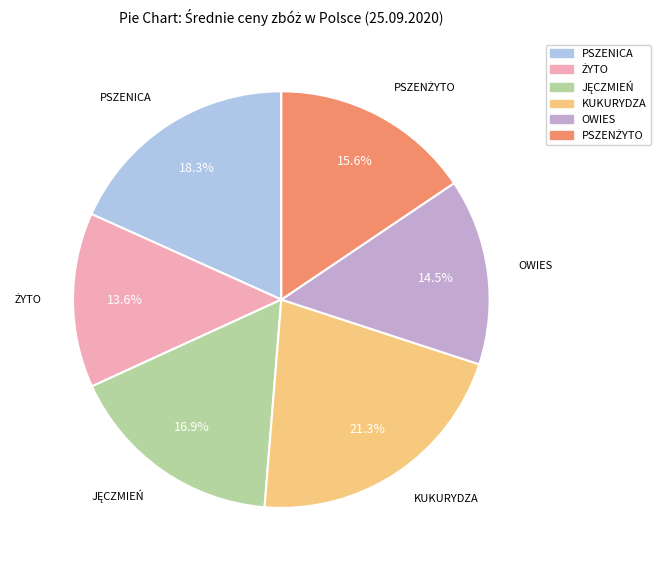

Is there any slice that represents more than half of the pie?

No